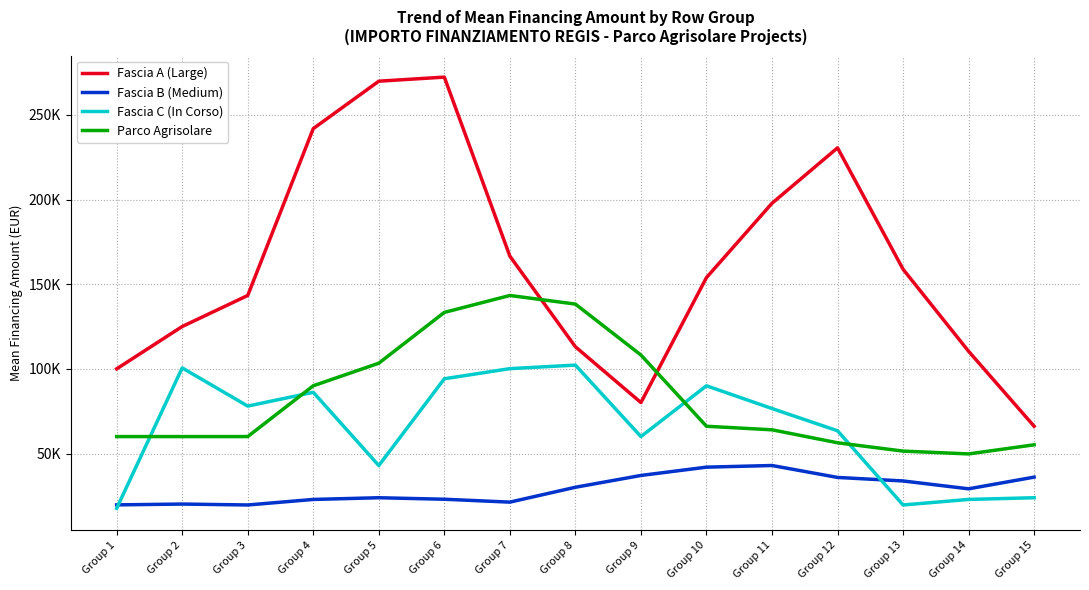

After their last crossing, which series has the higher values: Fascia B (Medium) or Fascia C (In Corso)?

Fascia B (Medium)